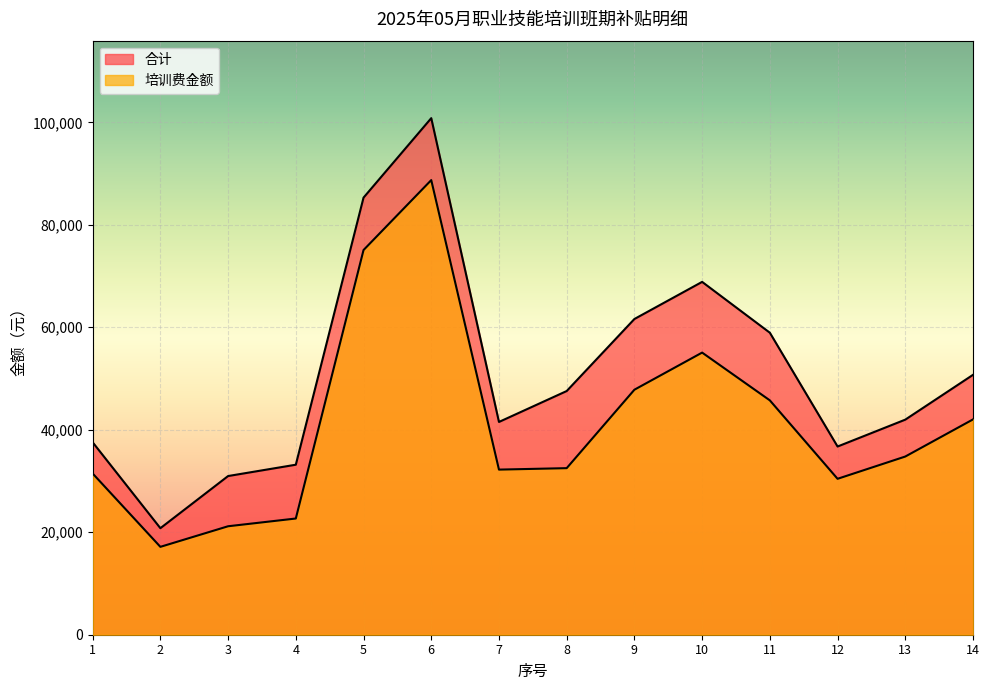

What value does the 合计 series have at 4?

33180.0